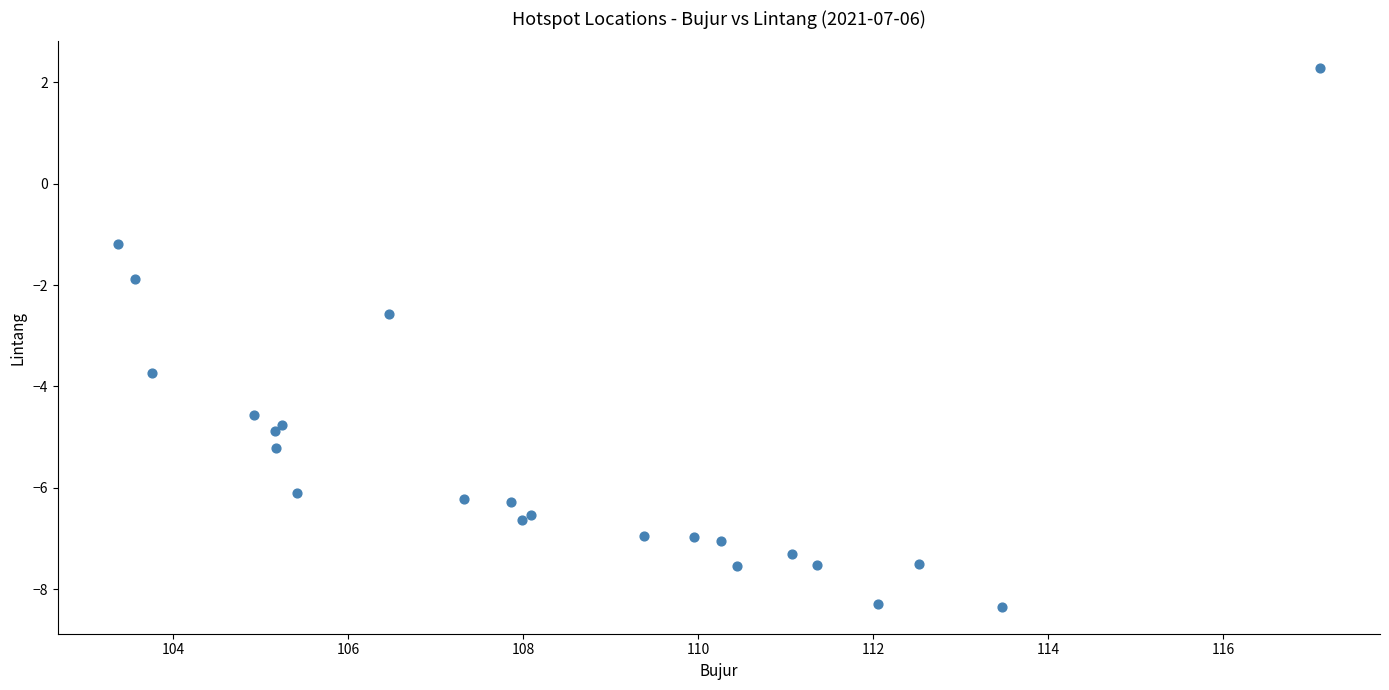

What Y value in the scatter plot is closest to -3?

-2.6